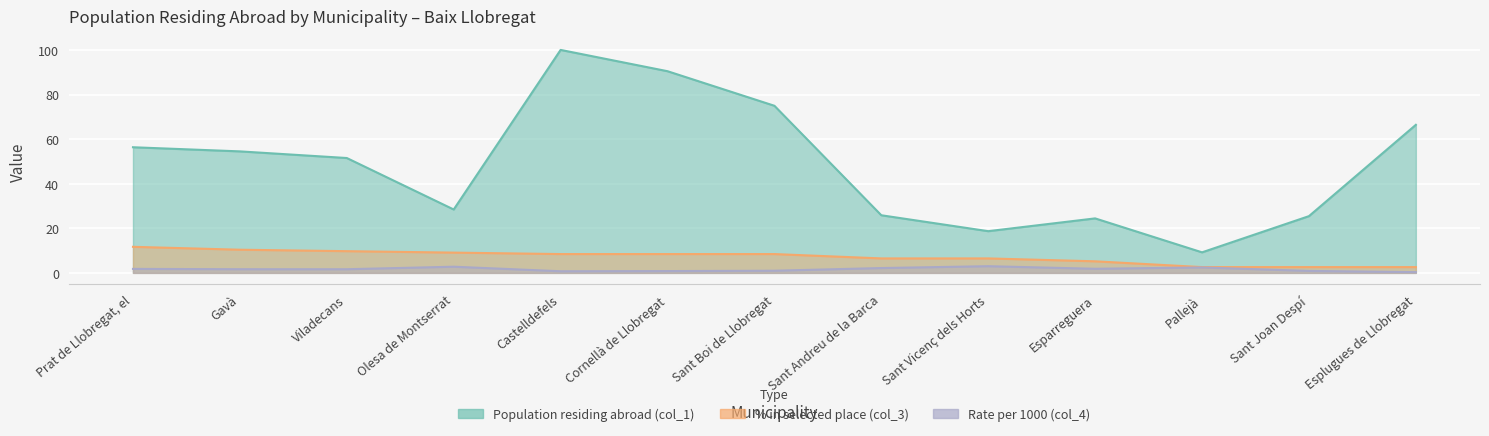

Is the value of Rate per 1000 (col_4) at Pallejà greater than the value of Population residing abroad (col_1) at Castelldefels?

No